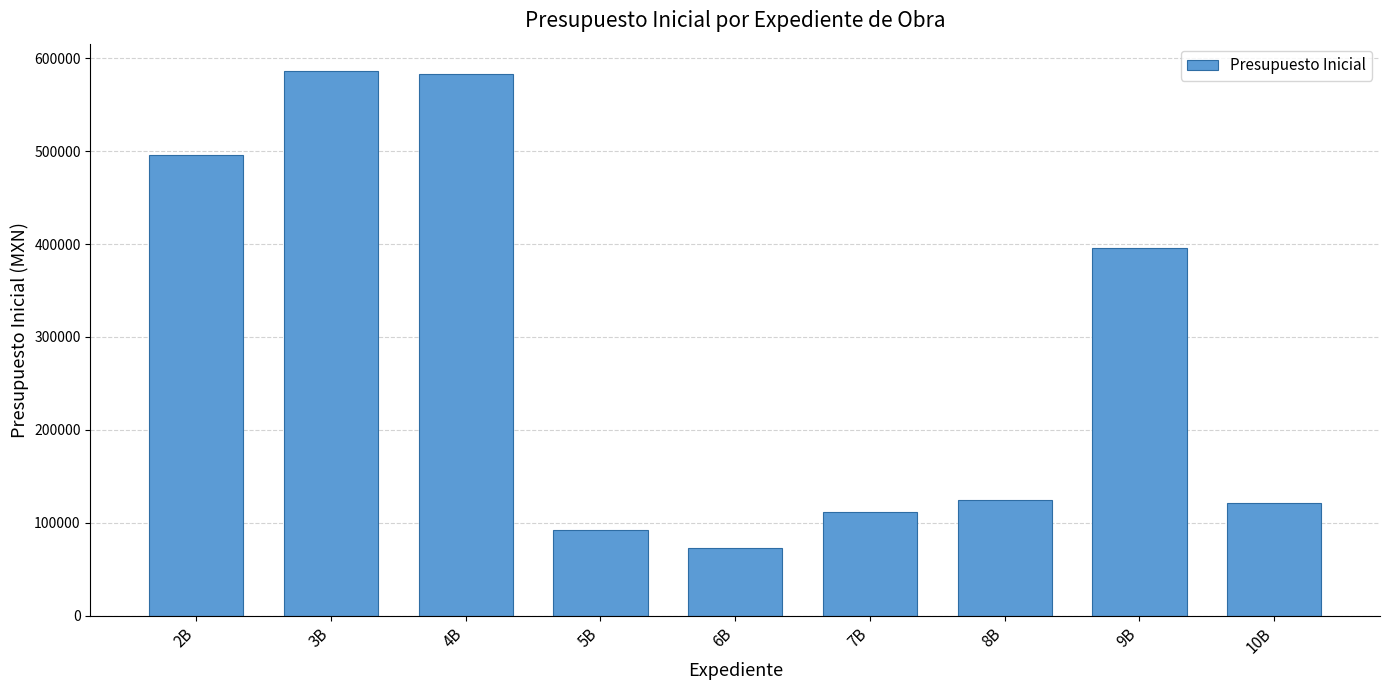

Is it true that the value at 8B is 183207.9?

False